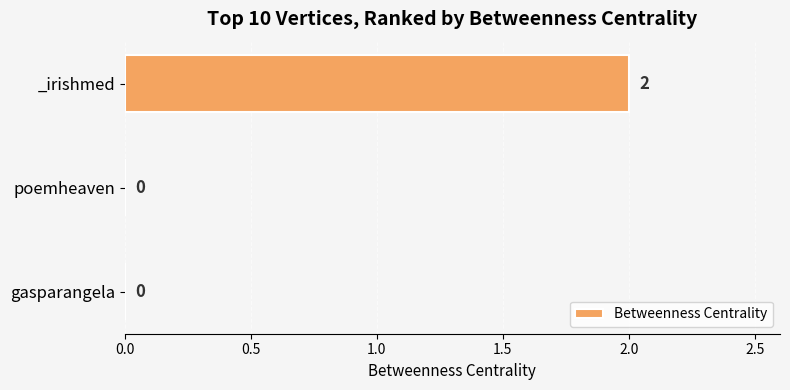

Reading bottom to top, list all the values displayed in this chart.

gasparangela=0	poemheaven=0	_irishmed=2